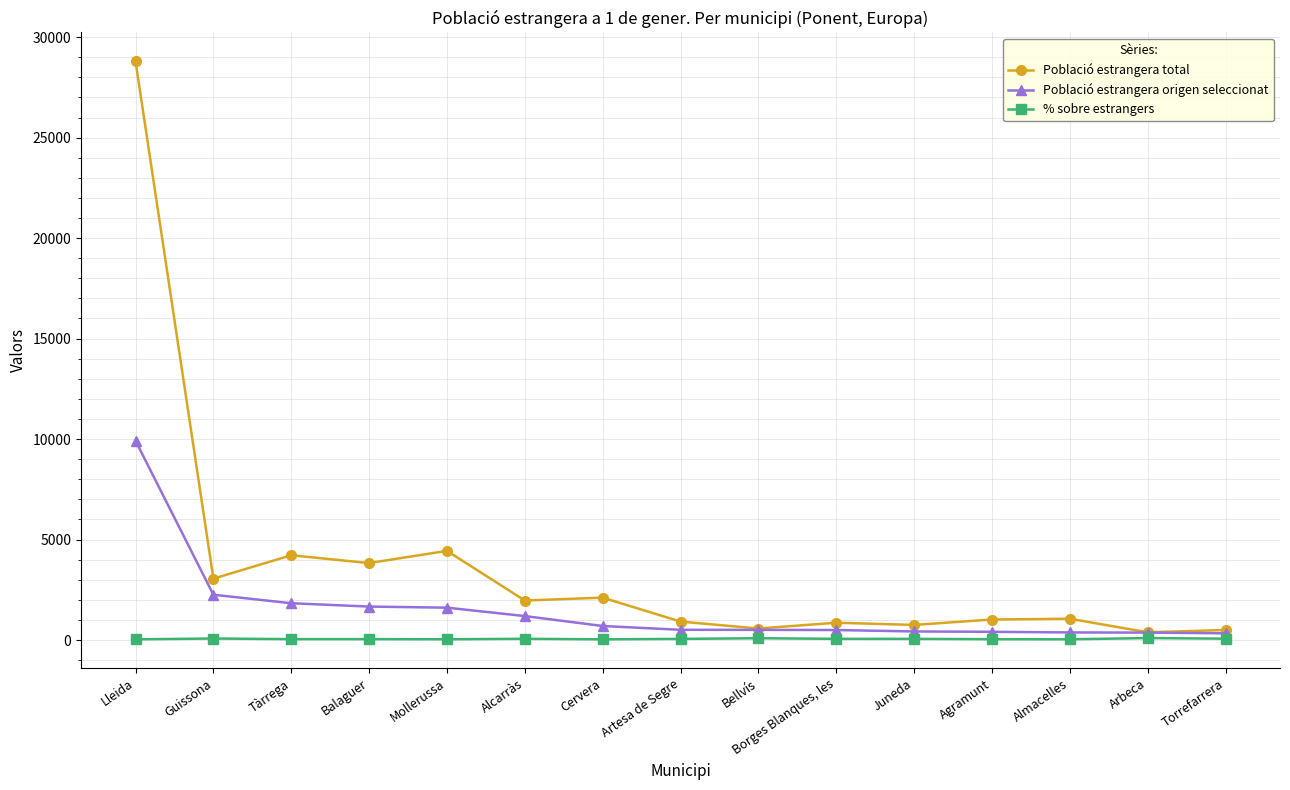

Count the number of data series in this chart.

3